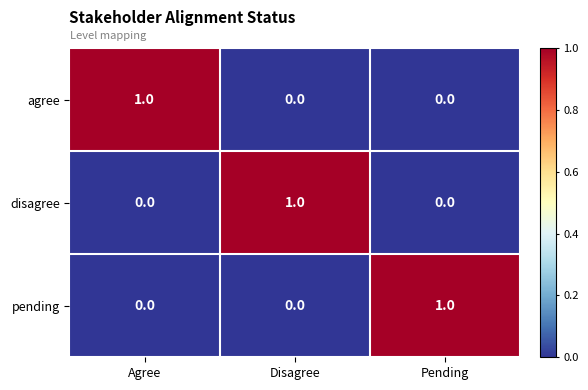

How many disagree values are between 0 and 1?

3